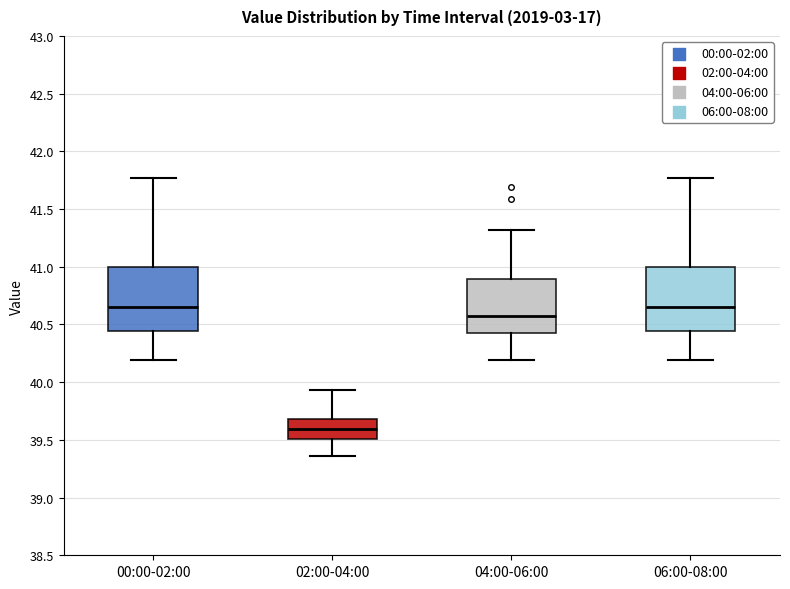

Which box has the lowest median line?

02:00-04:00